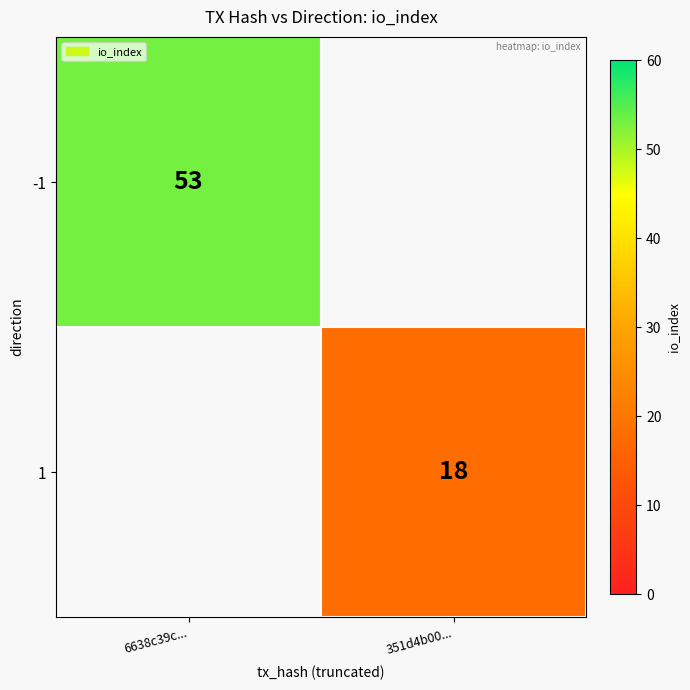

The value of -1 at 6638c39c... is 29.2. True or false?

False